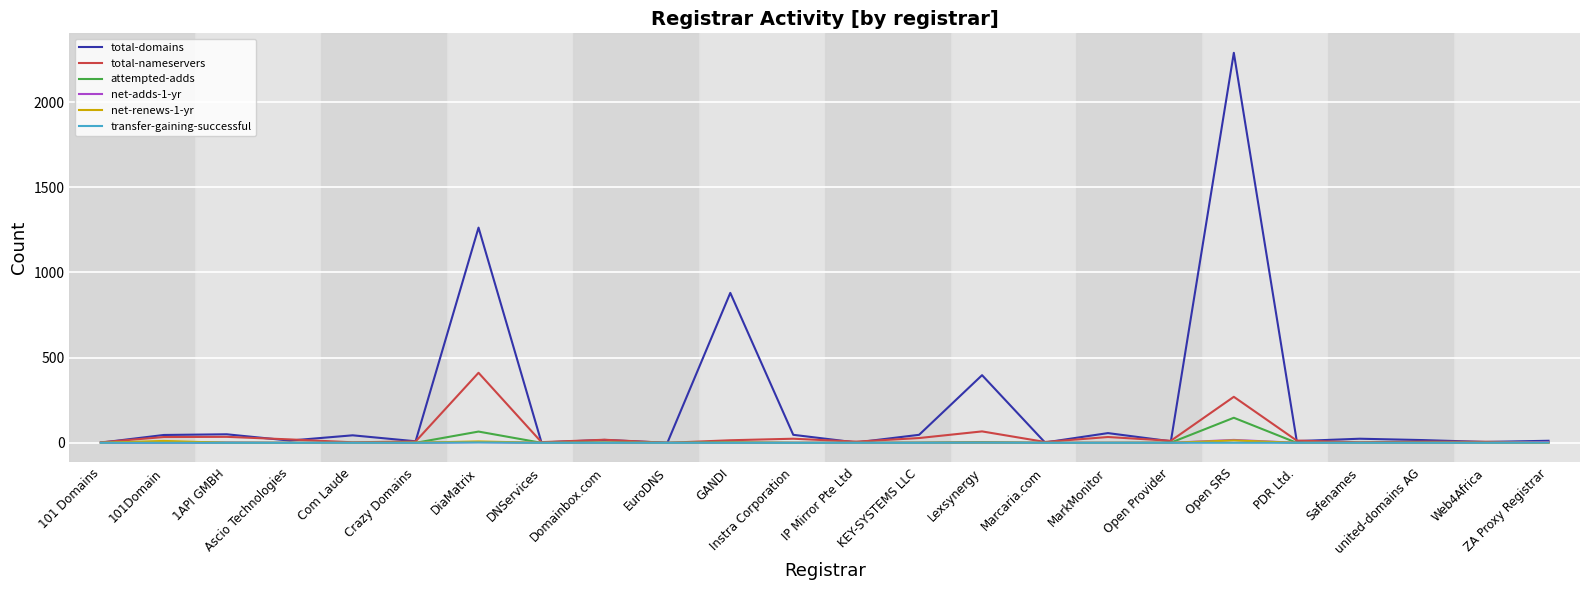

The total-domains series shows 10 at PDR Ltd.. True or false?

True